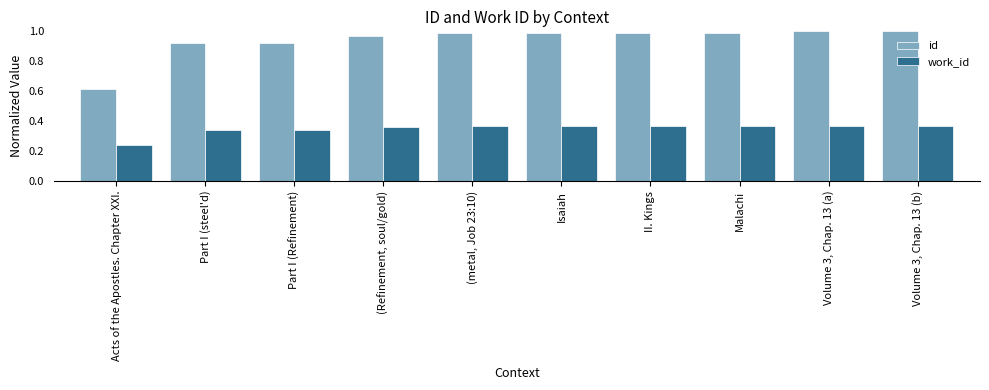

Is it true that id equals 0.3 at Isaiah?

False